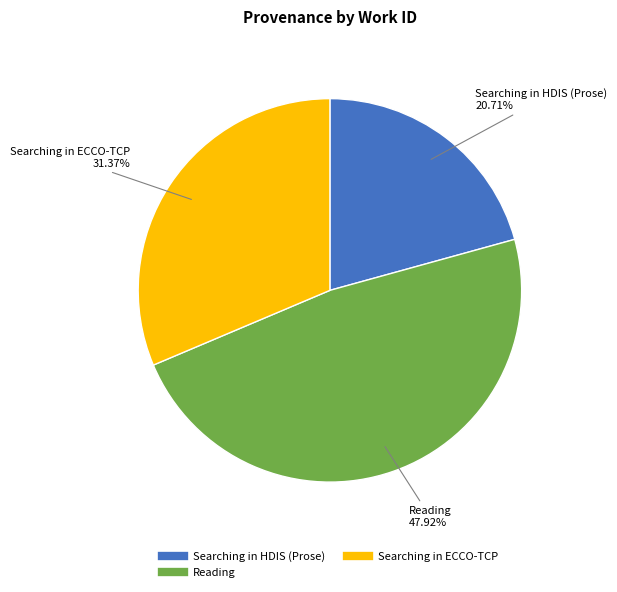

Is there any slice that represents more than half of the pie?

No